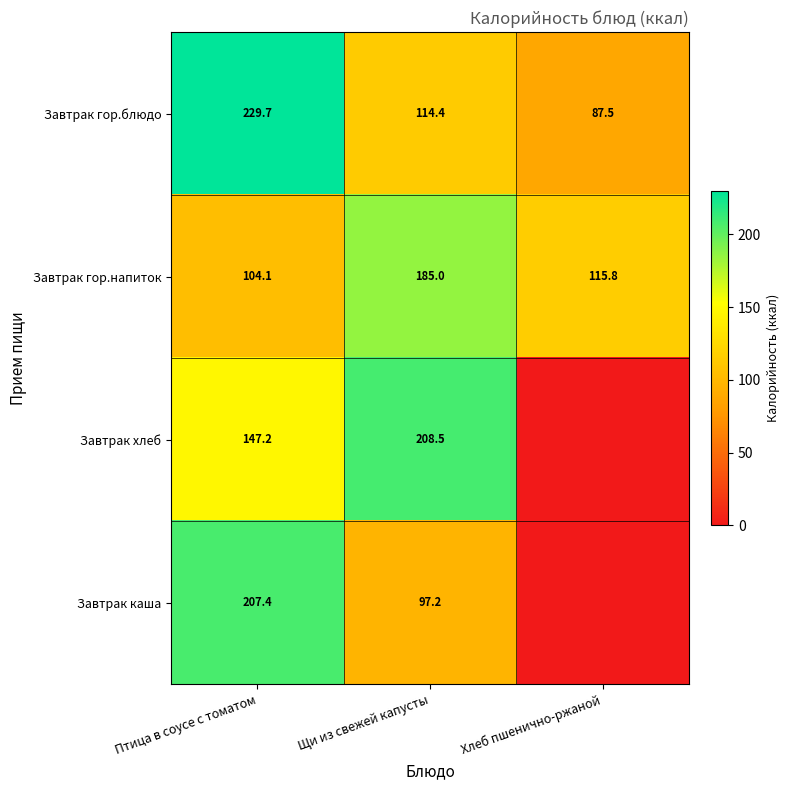

What is the lowest value of the Завтрак гор.блюдо series?

87.5